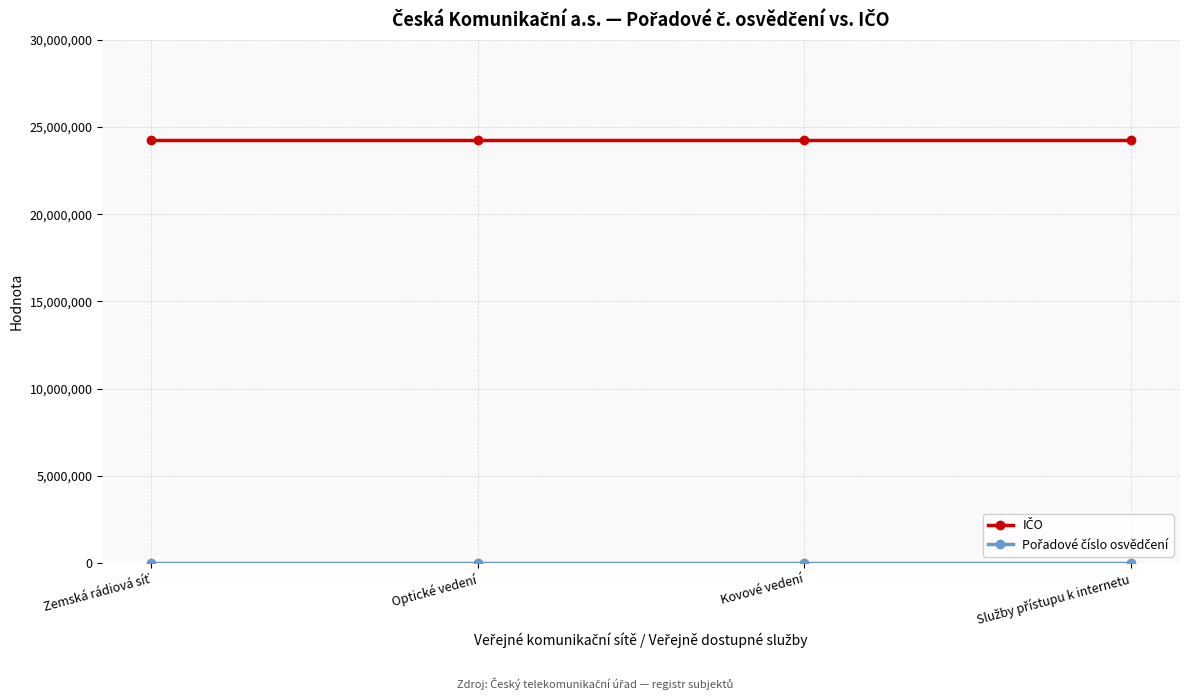

What is the label of the 2nd point from the right?

Kovové vedení